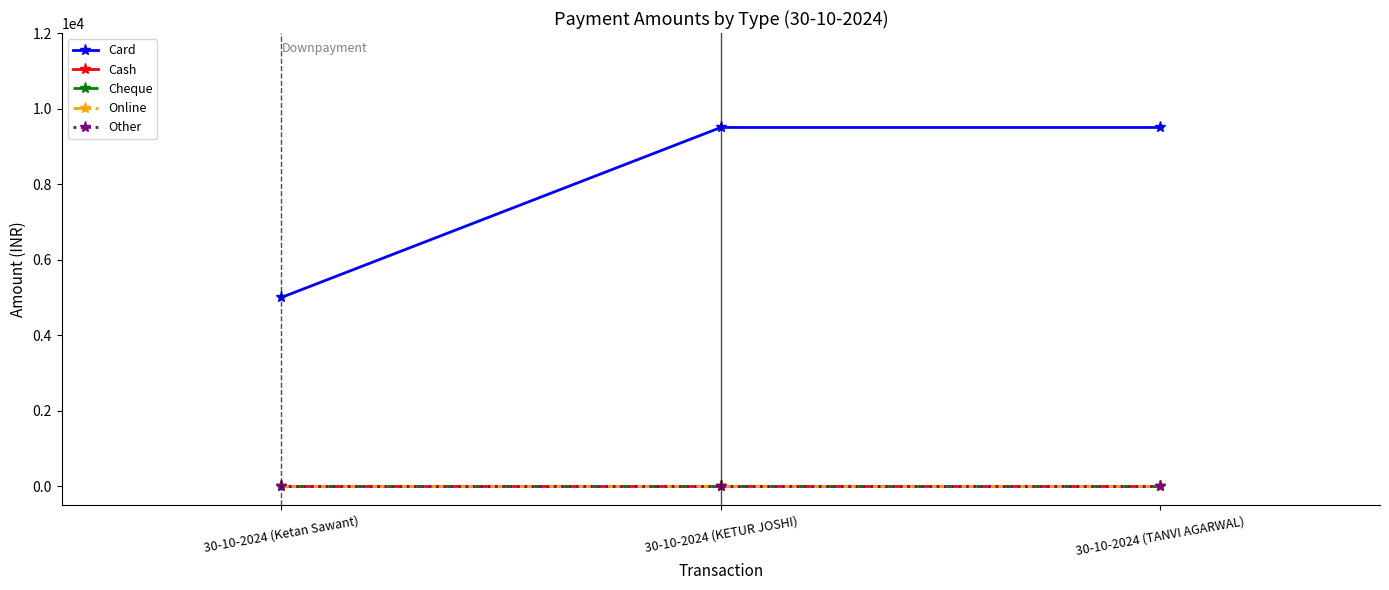

What is the difference between the highest and lowest values at 30-10-2024 (TANVI AGARWAL)?

9500